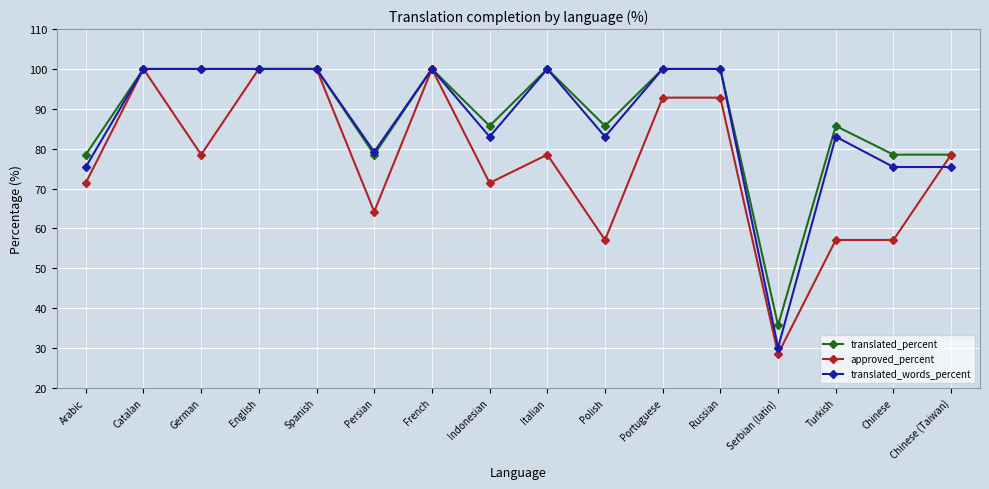

Is the value of translated_words_percent at Spanish greater than the value of approved_percent at Serbian (latin)?

Yes